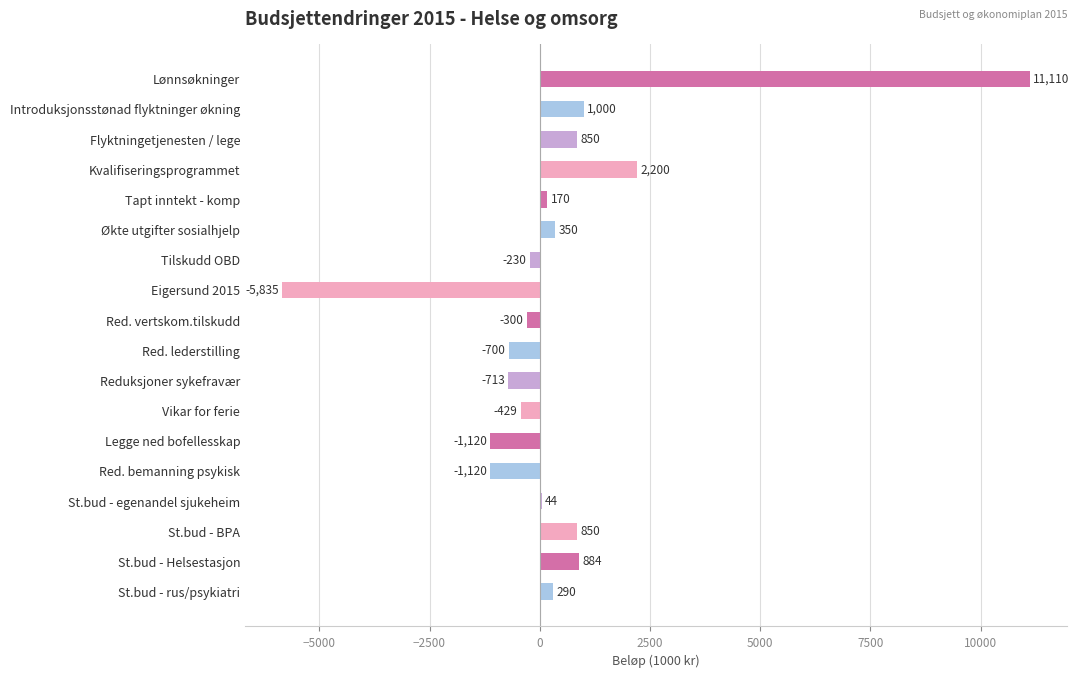

Are the bars grouped side by side (vs. stacked)?

No